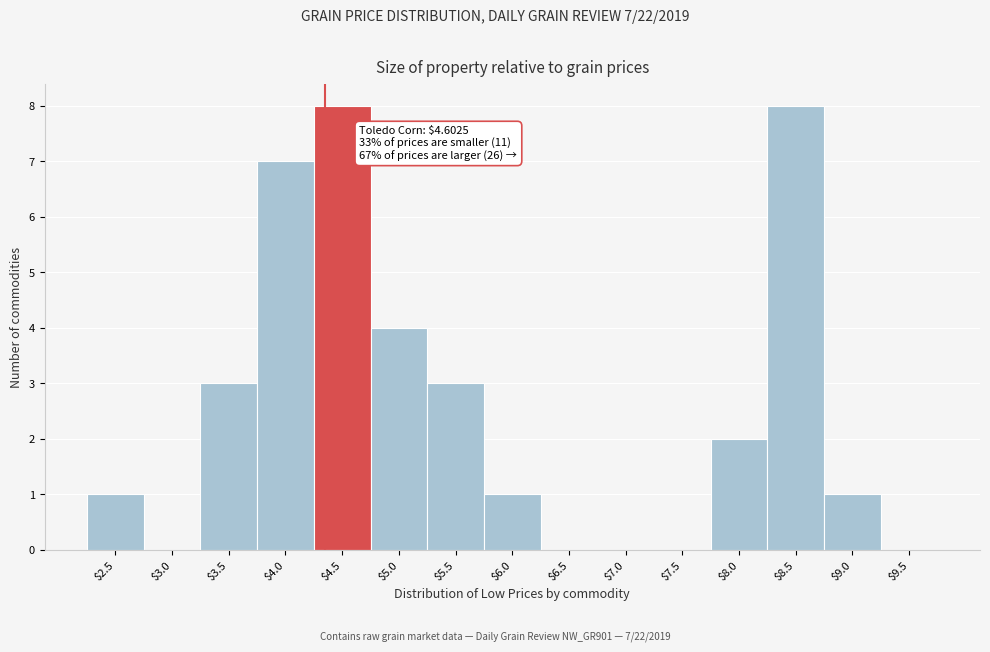

What is the sum of all values?

38